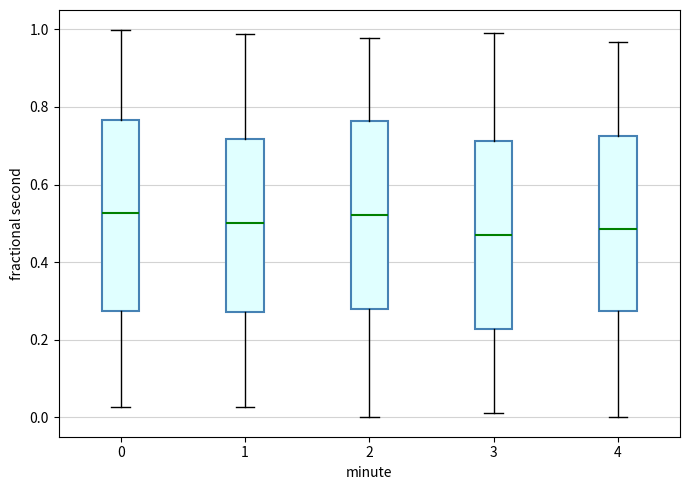

Reading left to right, read every box against the y-axis: the position of its median line, the range the box covers, and the ends of its whiskers. The values are not printed on the chart, so give them approximately, as read against the axis.

0: median 0.52, box 0.28 to 0.76, whiskers 0.02 to 1.00
1: median 0.50, box 0.28 to 0.72, whiskers 0.02 to 0.98
2: median 0.52, box 0.28 to 0.76, whiskers 0.00 to 0.98
3: median 0.46, box 0.22 to 0.72, whiskers 0.02 to 1.00
4: median 0.48, box 0.28 to 0.72, whiskers 0.00 to 0.96